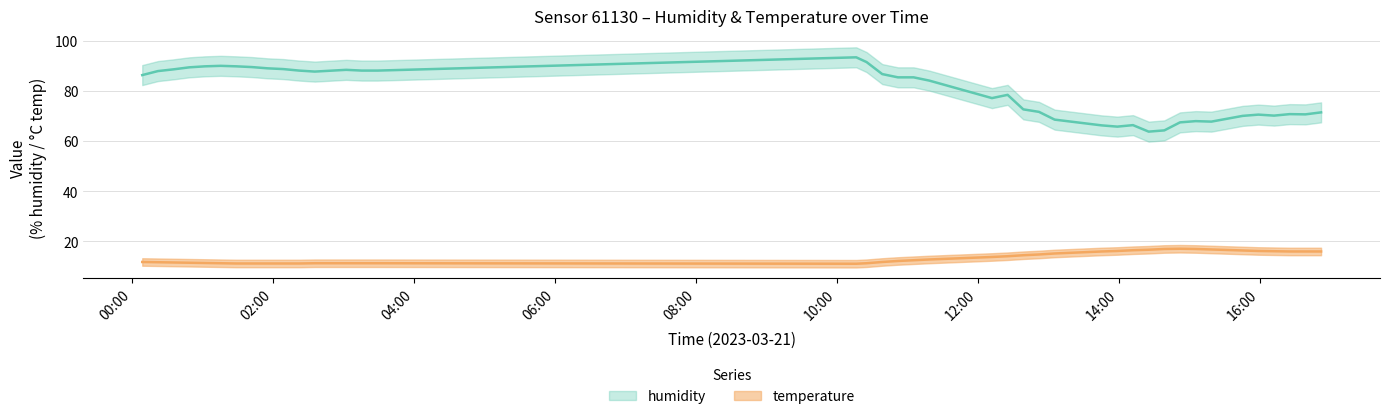

At which category does the chart reach its minimum across all series?

2023-03-21T10:16:31